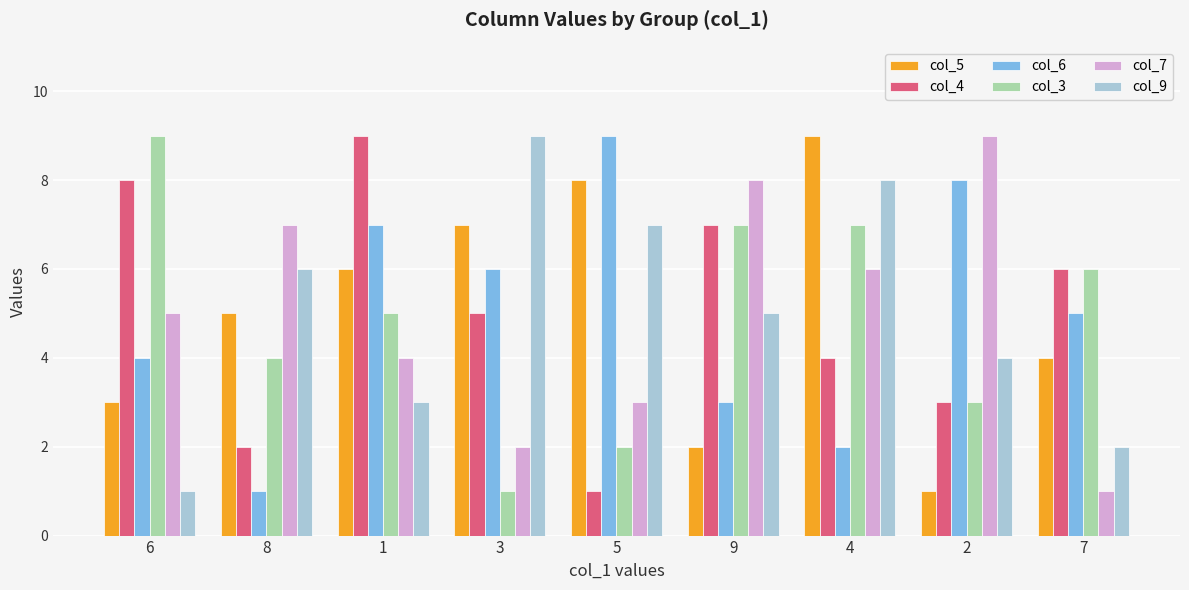

What are all the series names shown in the legend?

col_5, col_4, col_6, col_3, col_7, col_9